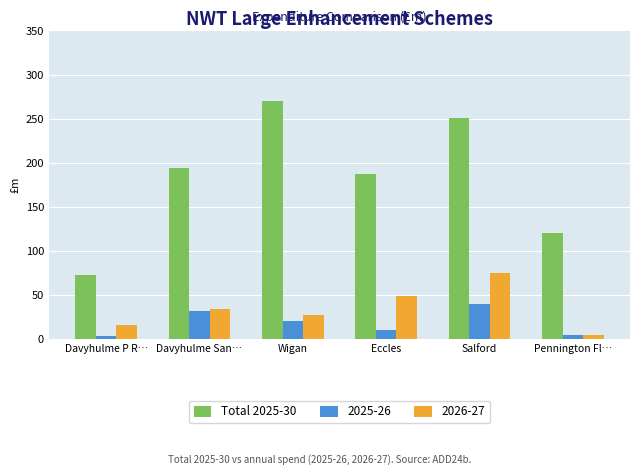

What is the average value of the Total 2025-30 series?

182.6